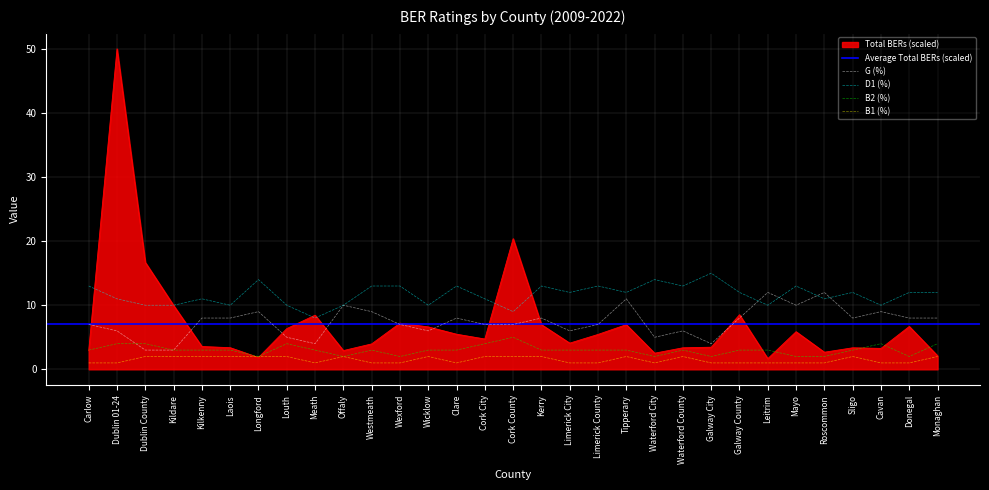

True or false: D1 (%) and Total BERs cross at least once.

True